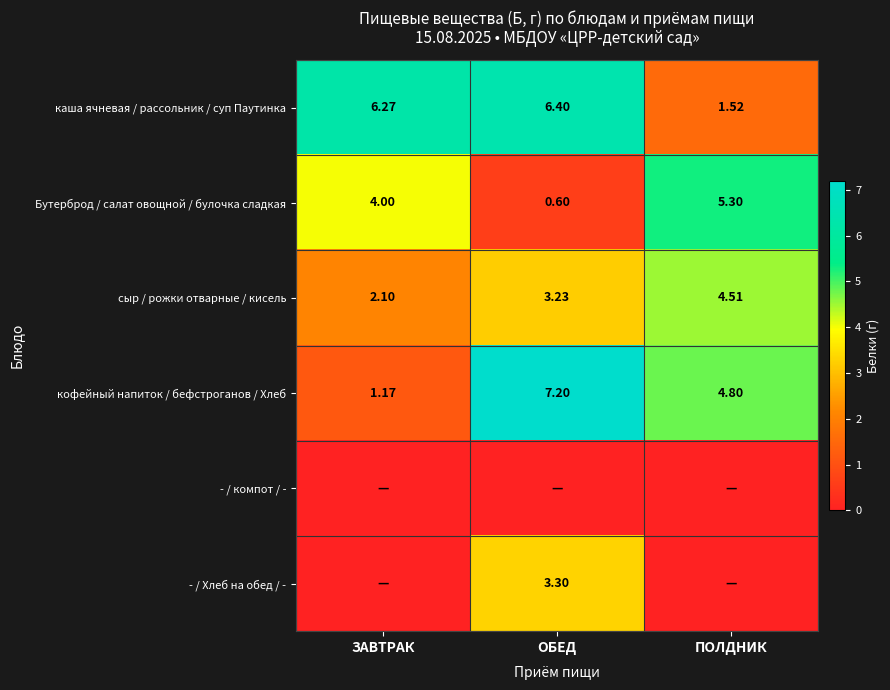

Is the value of кофейный напиток / бефстроганов / Хлеб at ПОЛДНИК greater than the value of сыр / рожки отварные / кисель at ОБЕД?

Yes